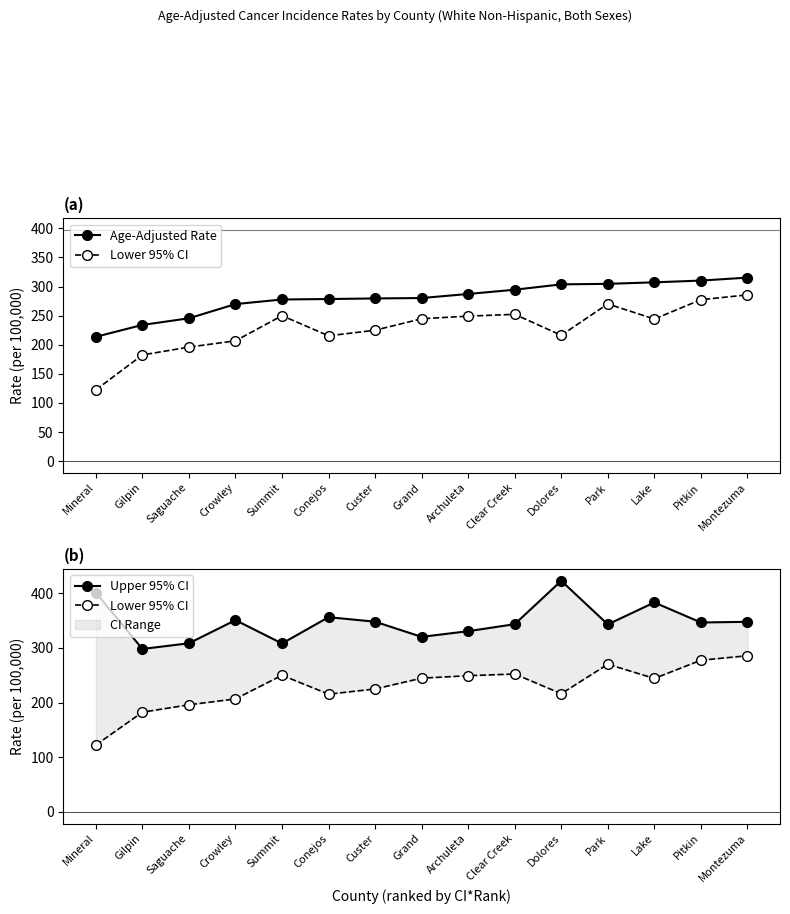

Which series has the largest total across all categories?

Upper 95% CI